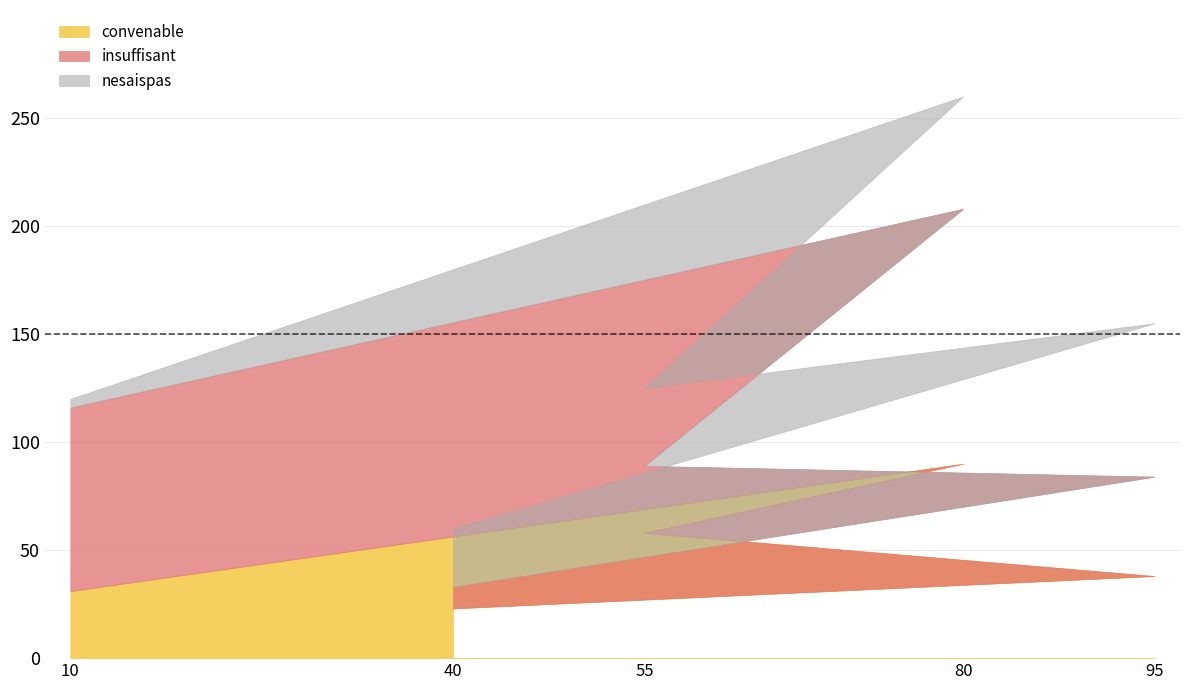

At which label does convenable reach its minimum?

40